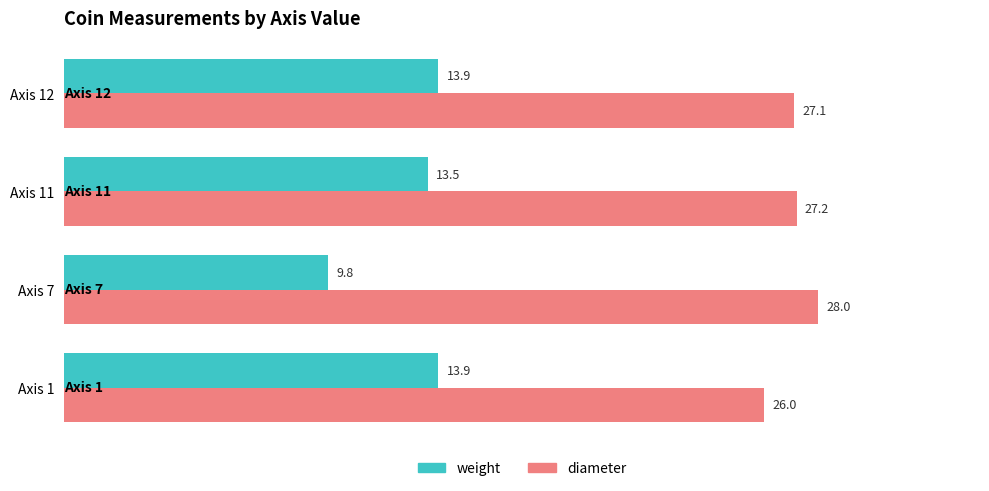

The value of diameter at Axis 7 is 45.2. True or false?

False